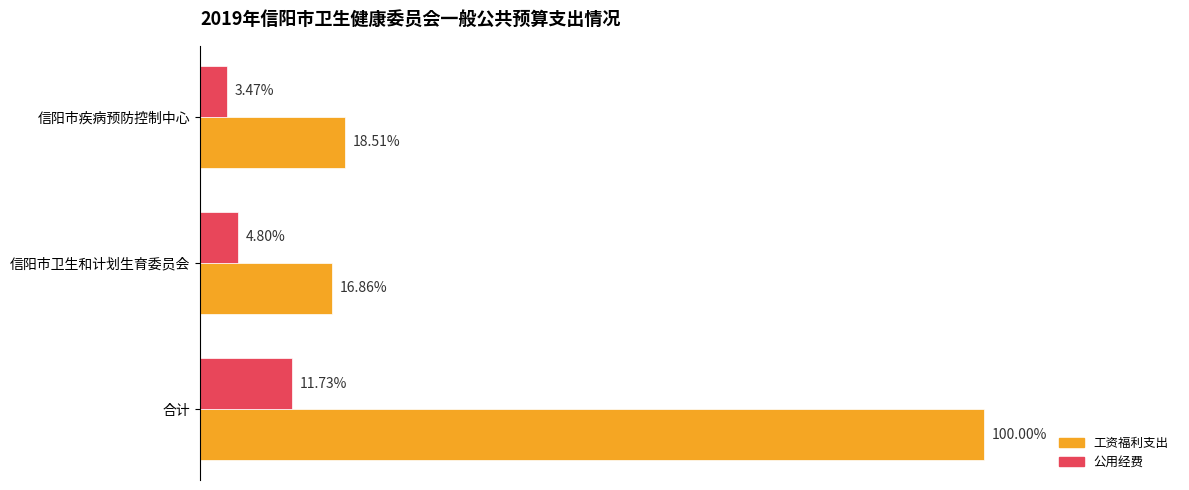

Which series has the widest spread of values?

工资福利支出